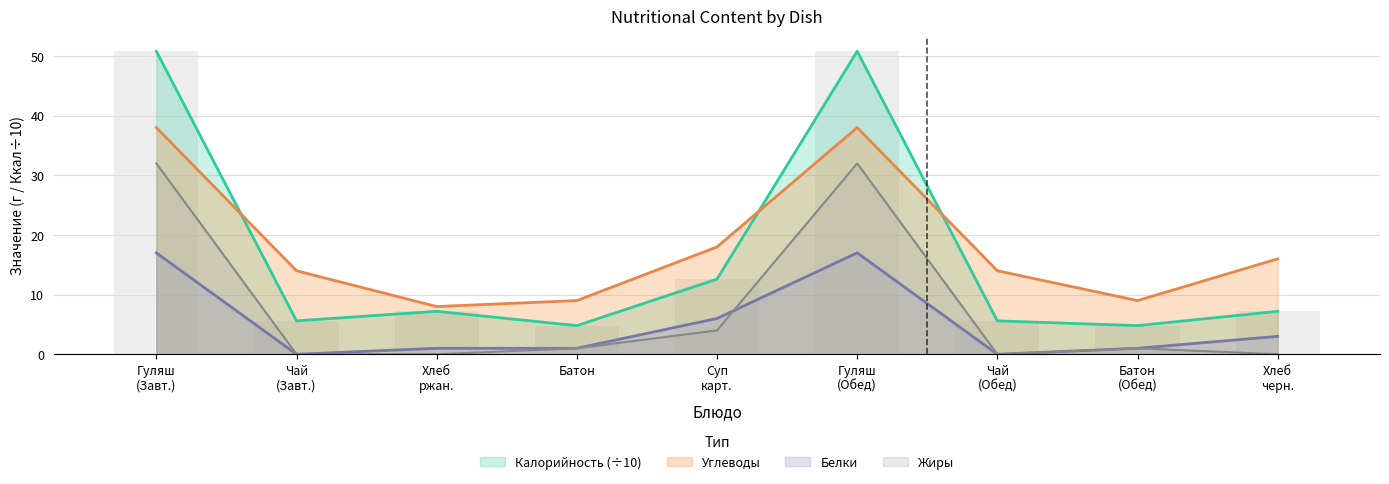

What is the value of the Белки bar at the 8th from the left?

1.0